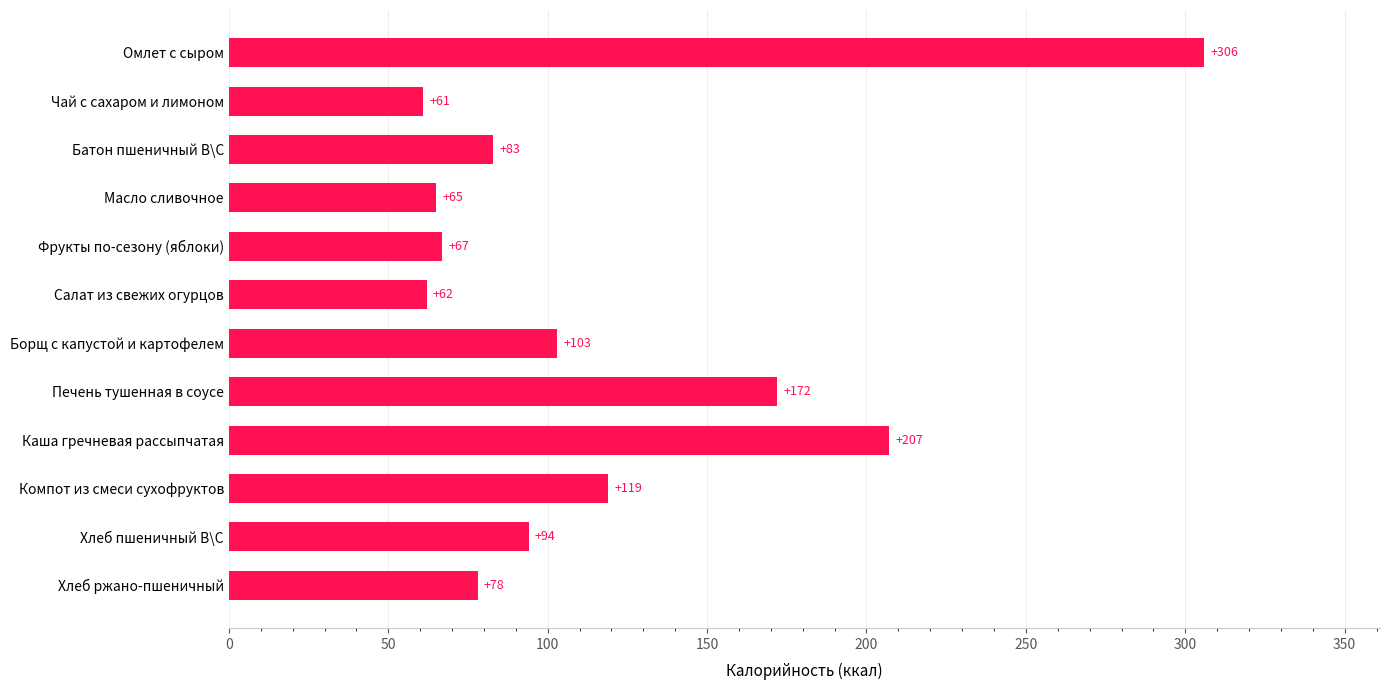

True or false: the data shows 40 at Компот из смеси сухофруктов.

False